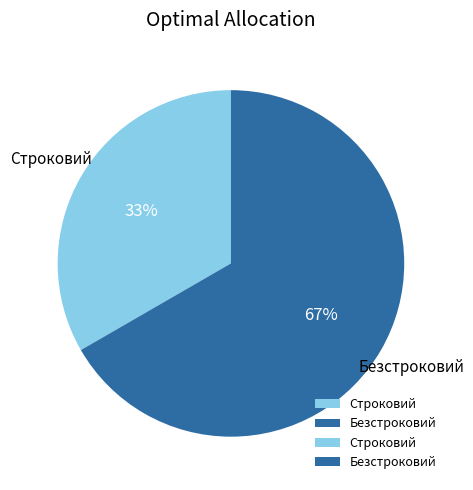

Is the sum of Безстроковий and Строковий greater than half?

Yes